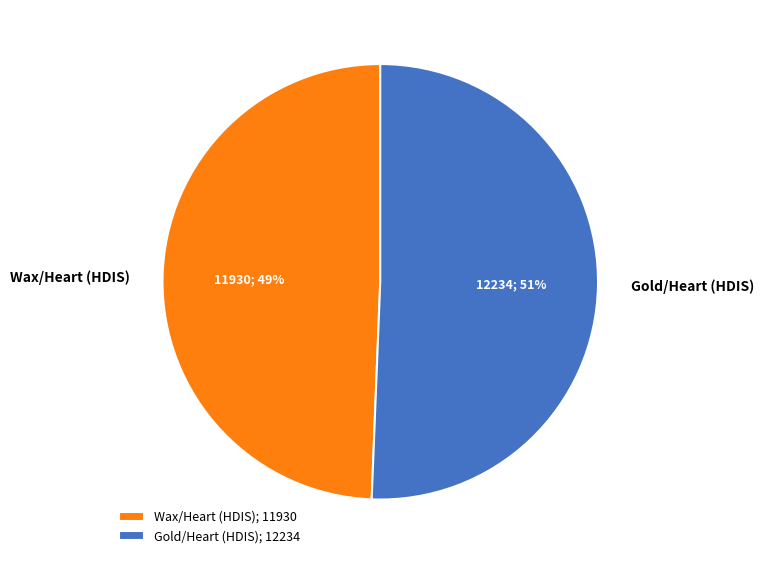

Between Gold/Heart (HDIS) and Wax/Heart (HDIS), which is larger?

Gold/Heart (HDIS)